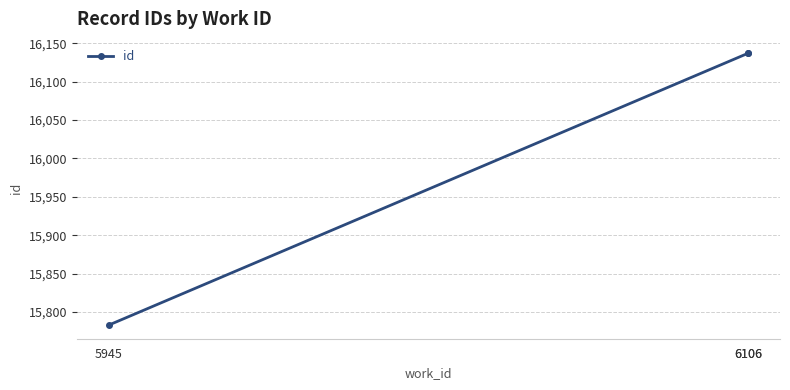

The value at 6106 is 16138. True or false?

True